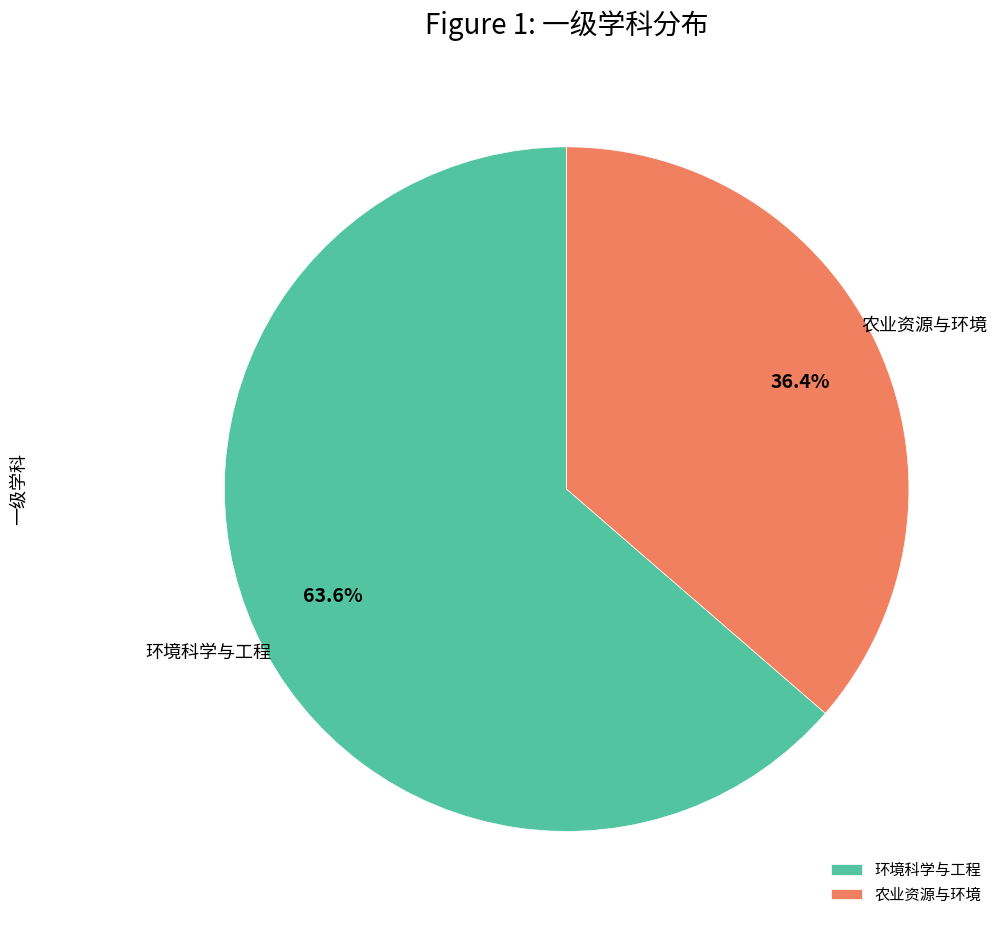

Does 农业资源与环境 account for over 50% of the chart?

No